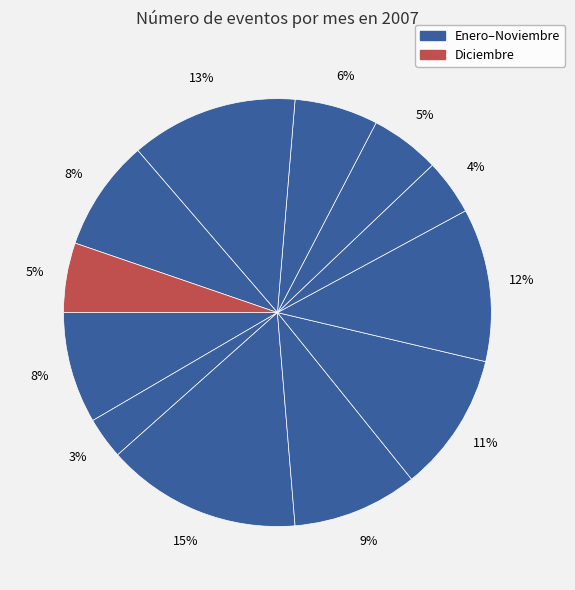

Count the number of slices in the pie.

12